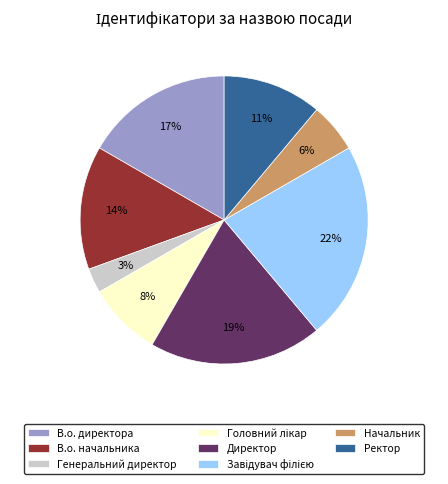

Combined, do В.о. директора and Ректор account for over 50%?

No